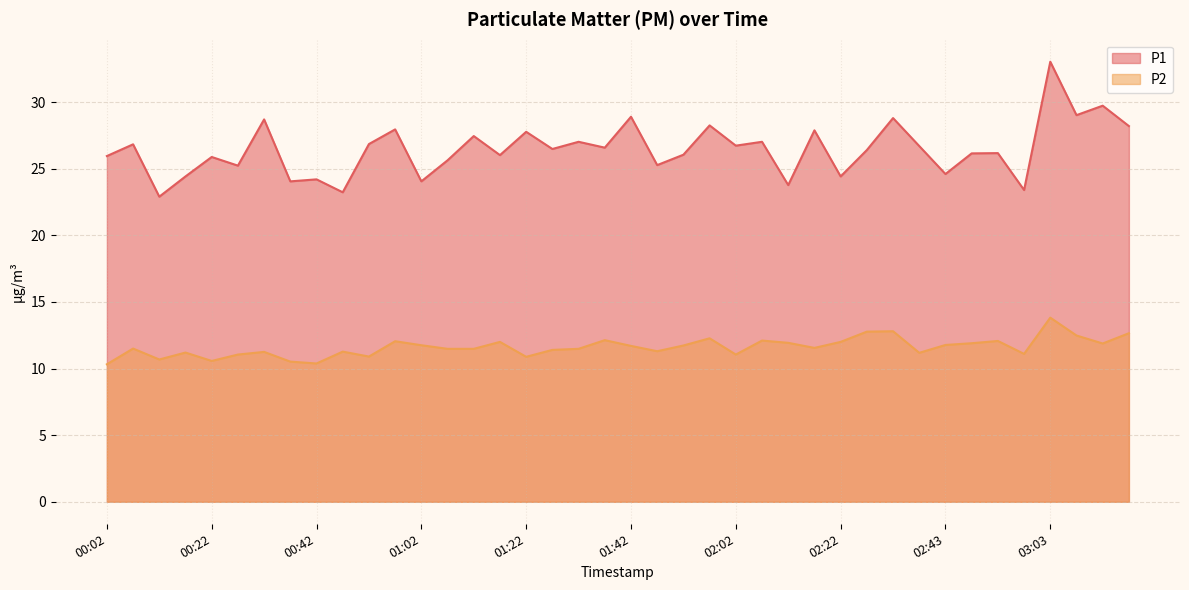

Which has a higher value, 00:17 or 00:52?

00:52